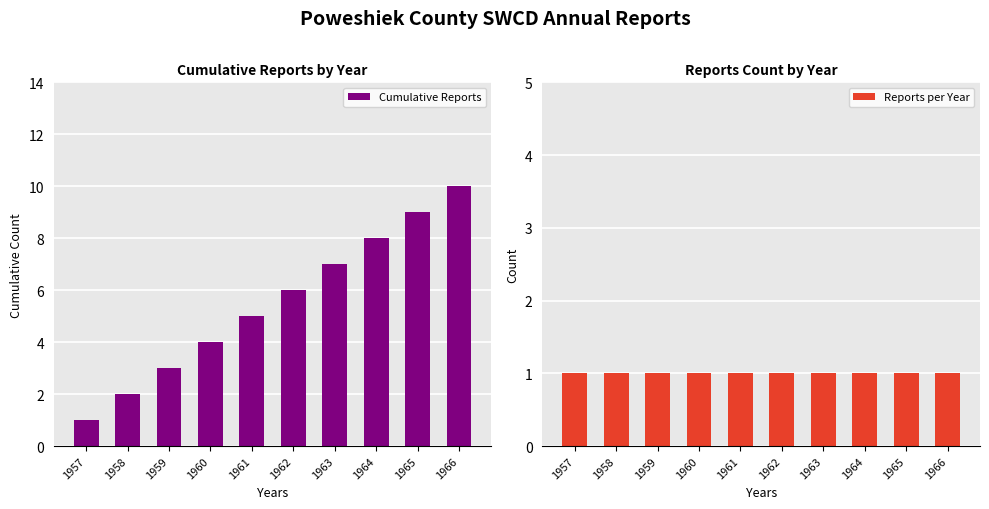

Between 1962 and 1960, which is larger?

1962